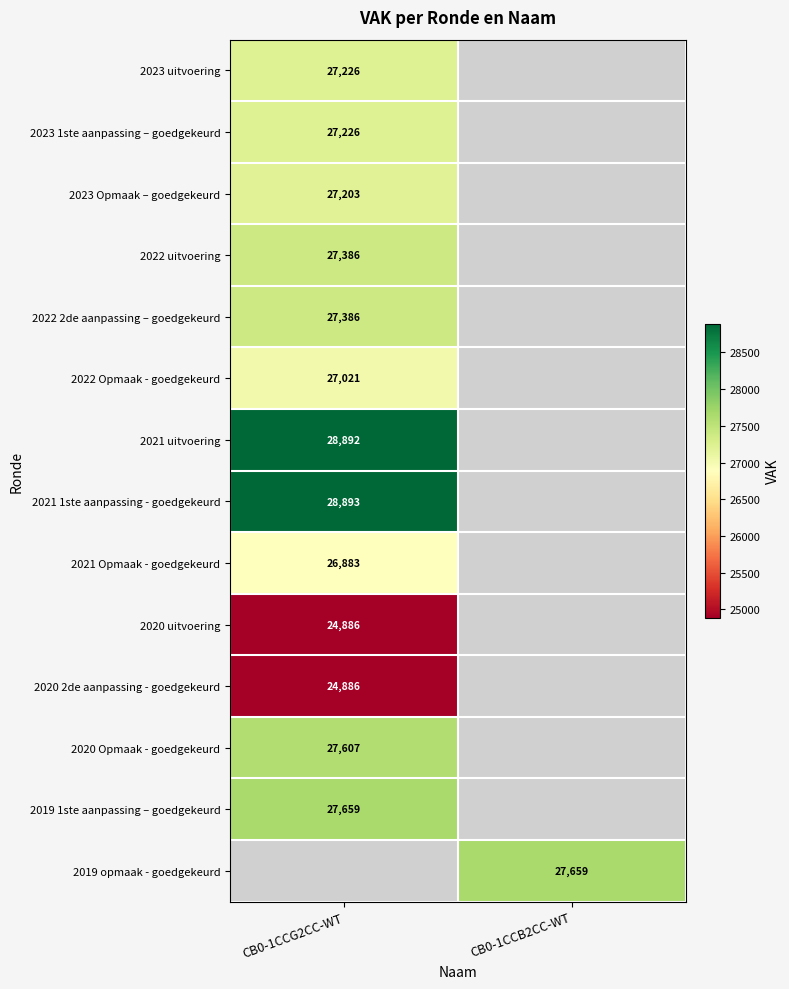

Is it true that 2022 uitvoering equals 18080 at CB0-1CCG2CC-WT?

False